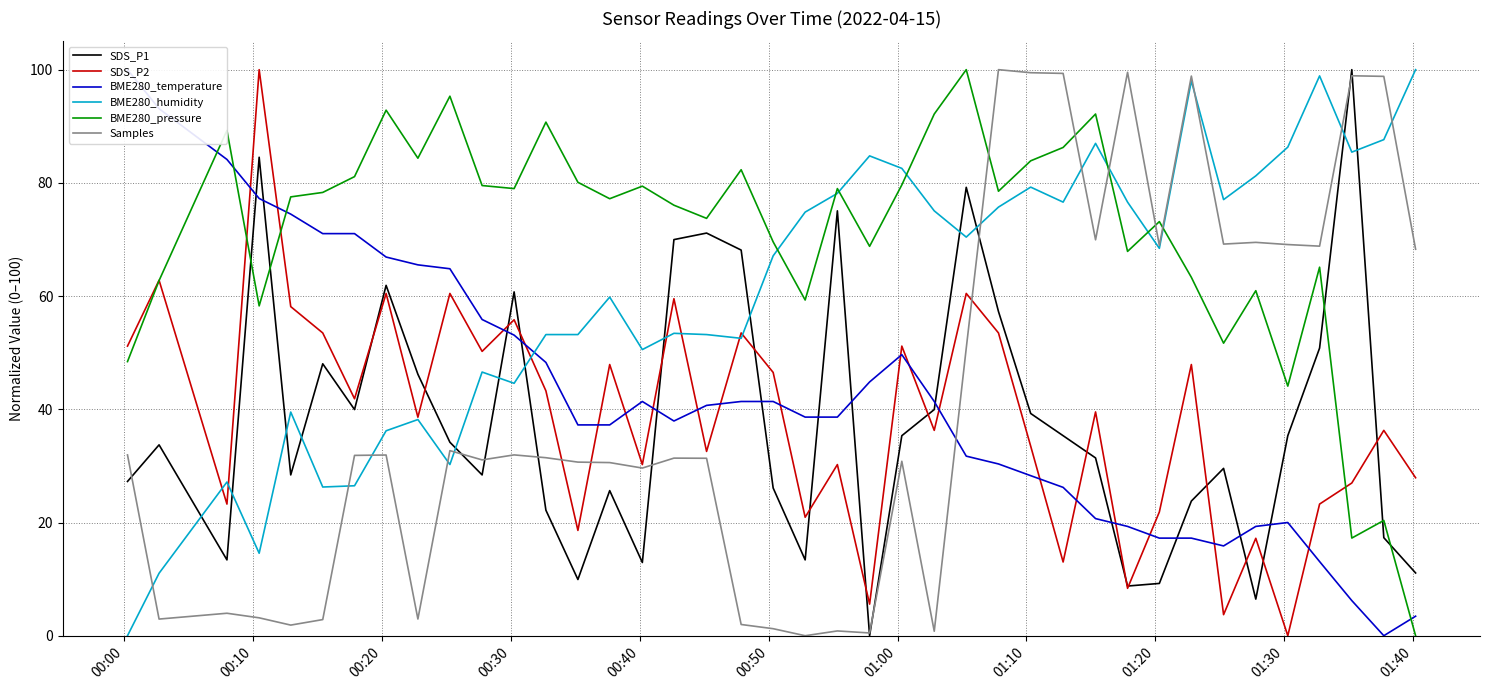

Is the value of SDS_P1 at 01:10 greater than the value of BME280_pressure at 22?

No